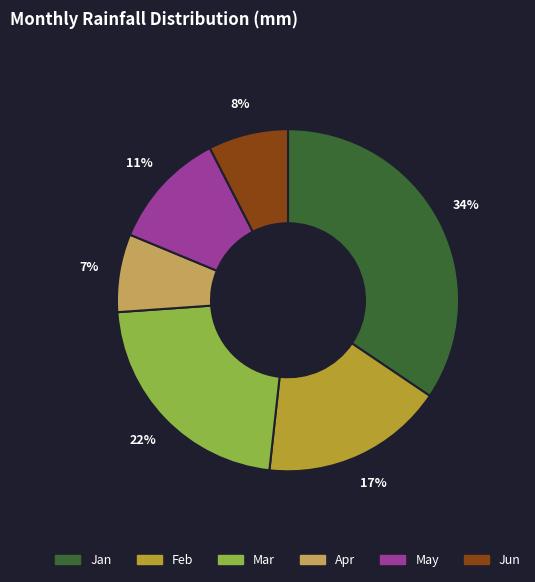

Is there a majority slice in this chart?

No